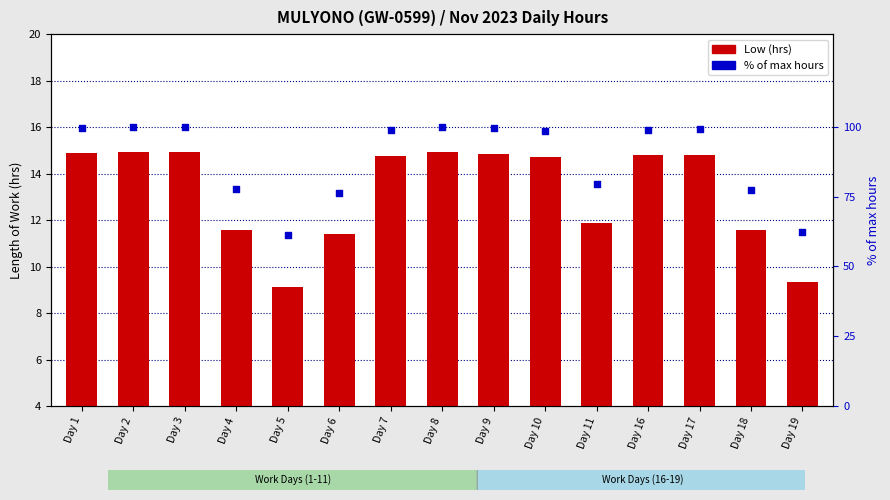

At how many categories does at least one series exceed 51?

15